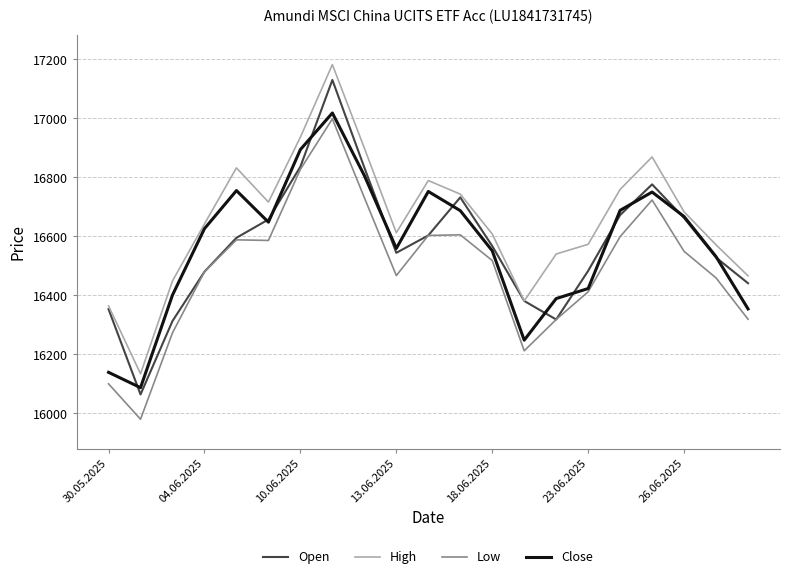

What is the greatest value displayed?

17182